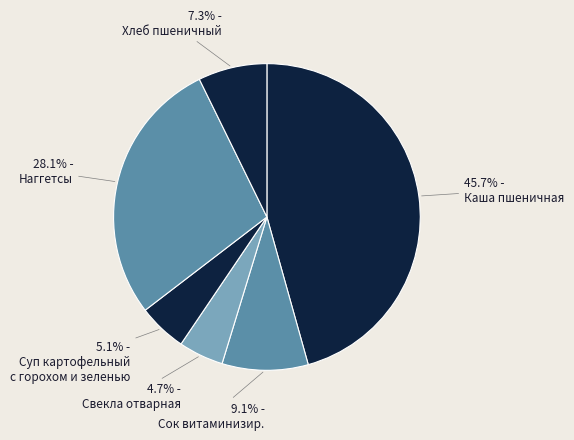

How many segments does this pie chart have?

6